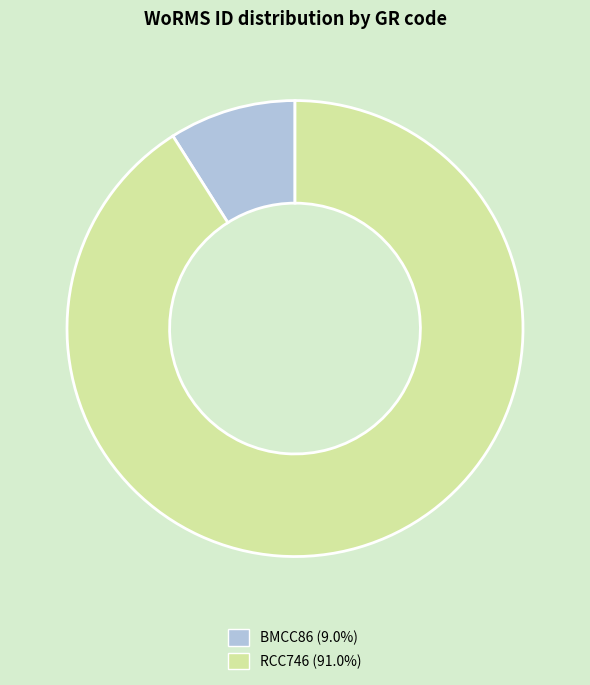

Which category accounts for the majority?

RCC746